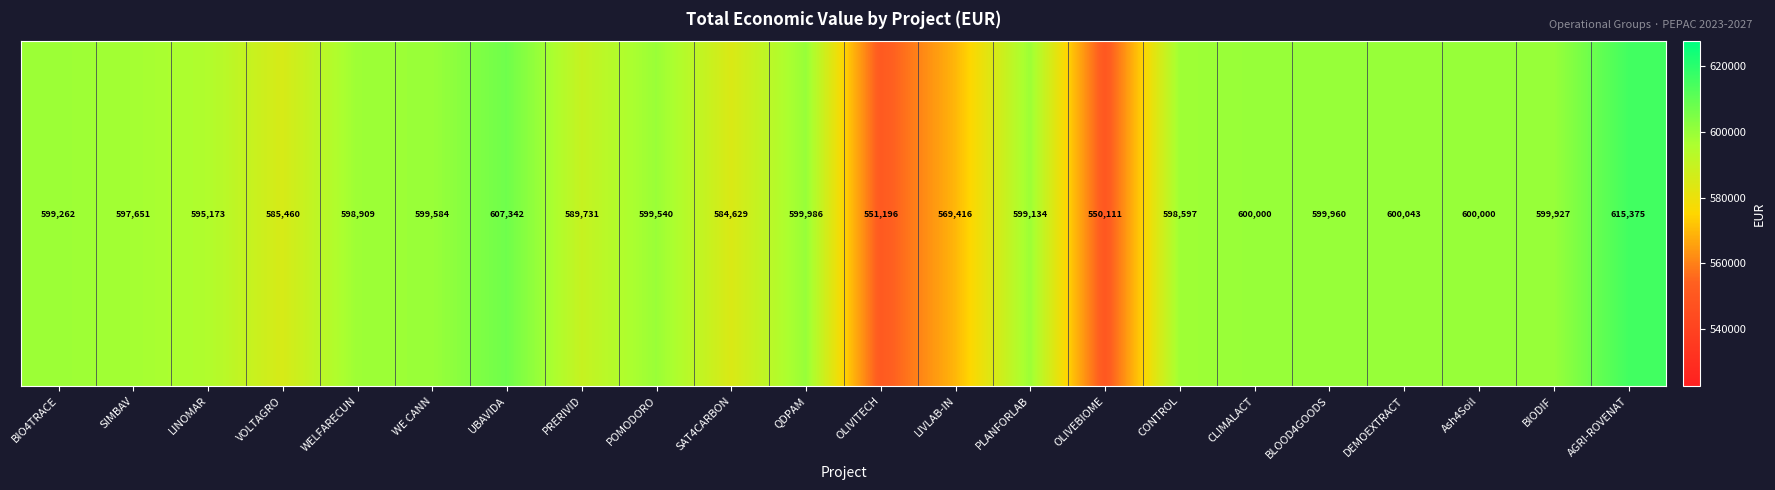

What is the average value?

592774